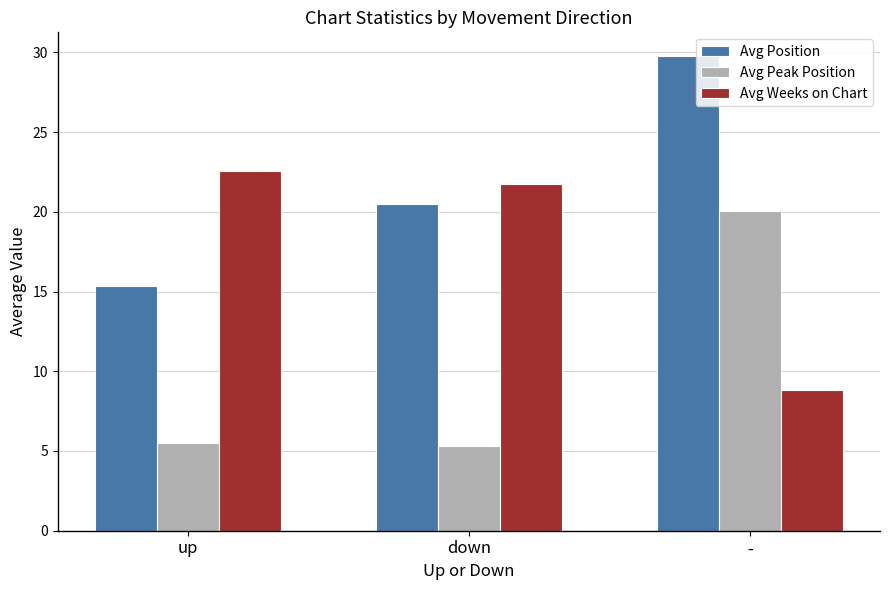

What are all the series names shown in the legend?

Avg Position, Avg Peak Position, Avg Weeks on Chart